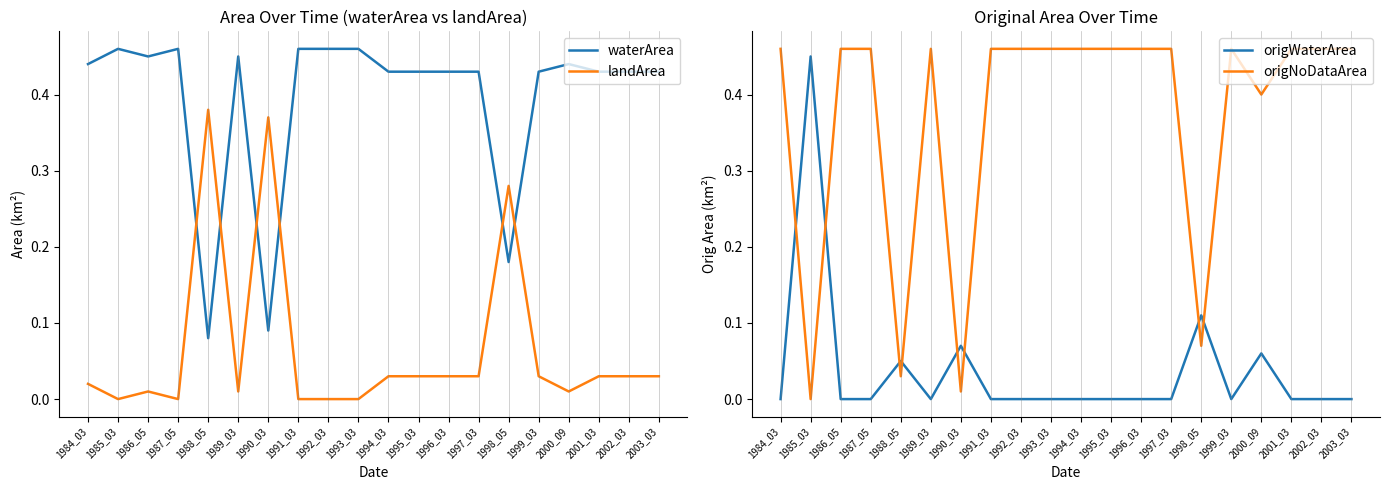

List the series in order of their peak value, highest first.

waterArea, origNoDataArea, origWaterArea, landArea